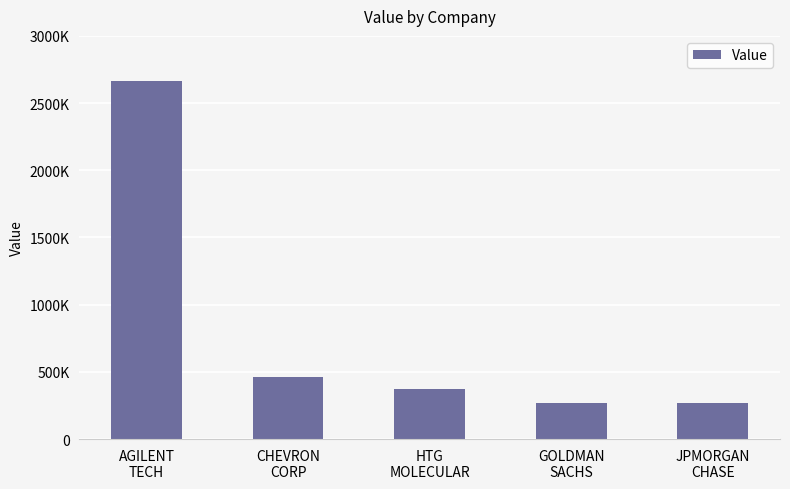

What is the maximum value shown in the chart?

2662000